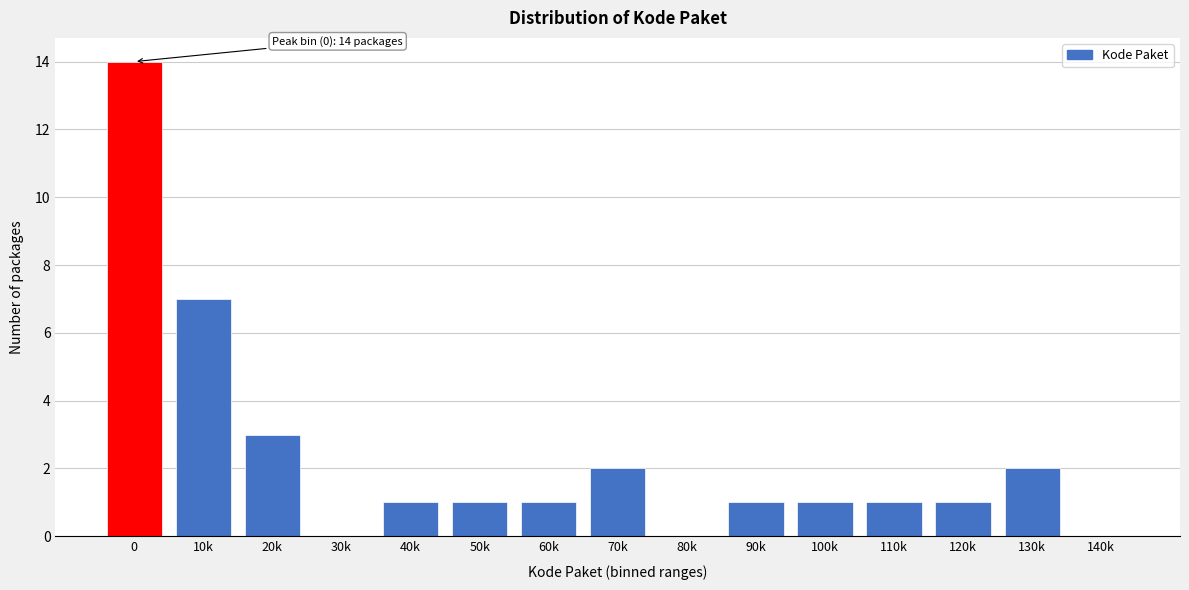

Reading left to right, transcribe all the data shown in this chart.

0=14	10k=7	20k=3	30k=0	40k=1	50k=1	60k=1	70k=2	80k=0	90k=1	100k=1	110k=1	120k=1	130k=2	140k=0